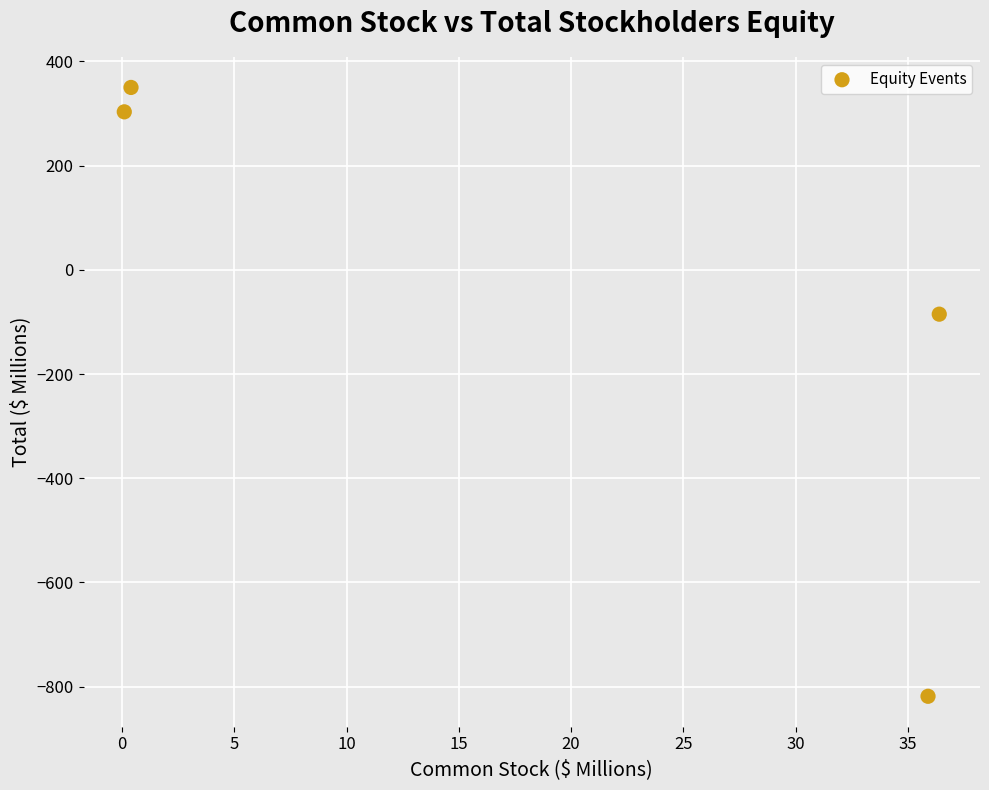

What is the average Y value?

-62.7